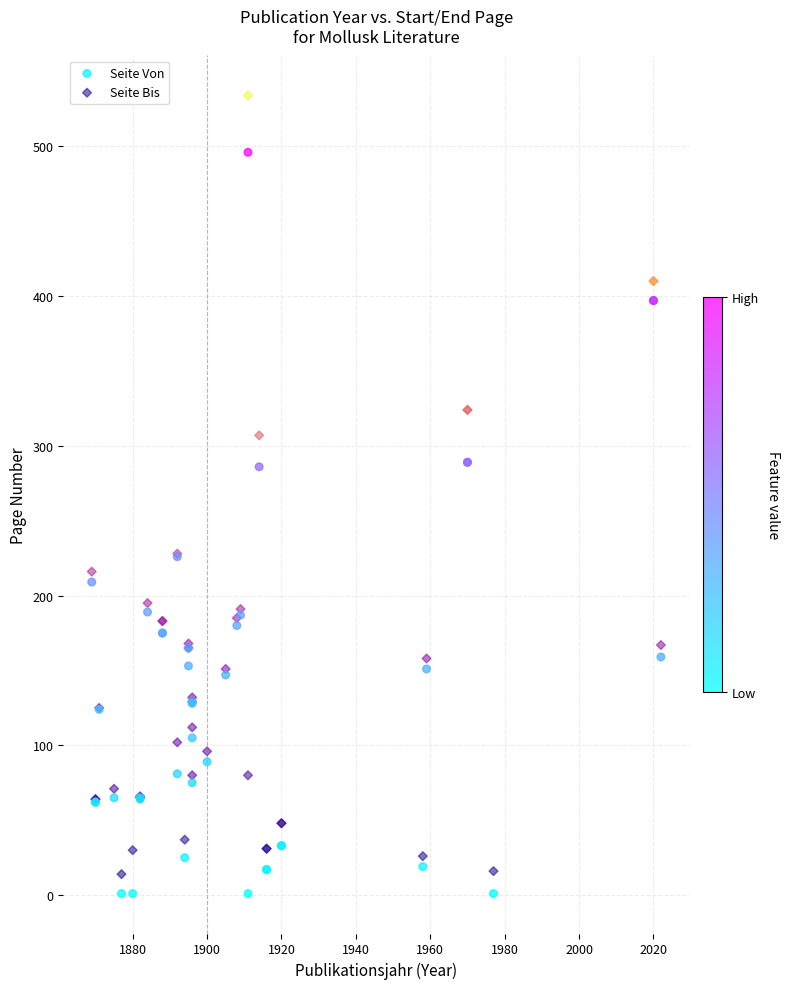

Which series contains the highest Y value?

Seite Bis